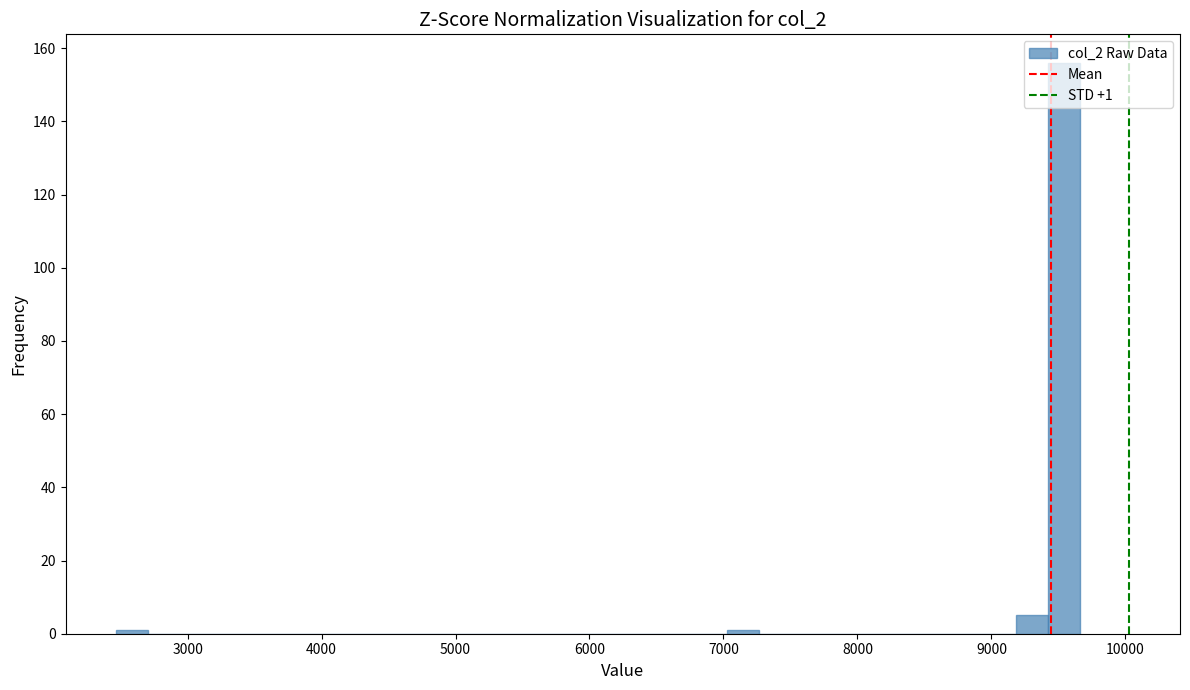

Read against the x-axis, roughly where is the centre of the tallest bar?

9500